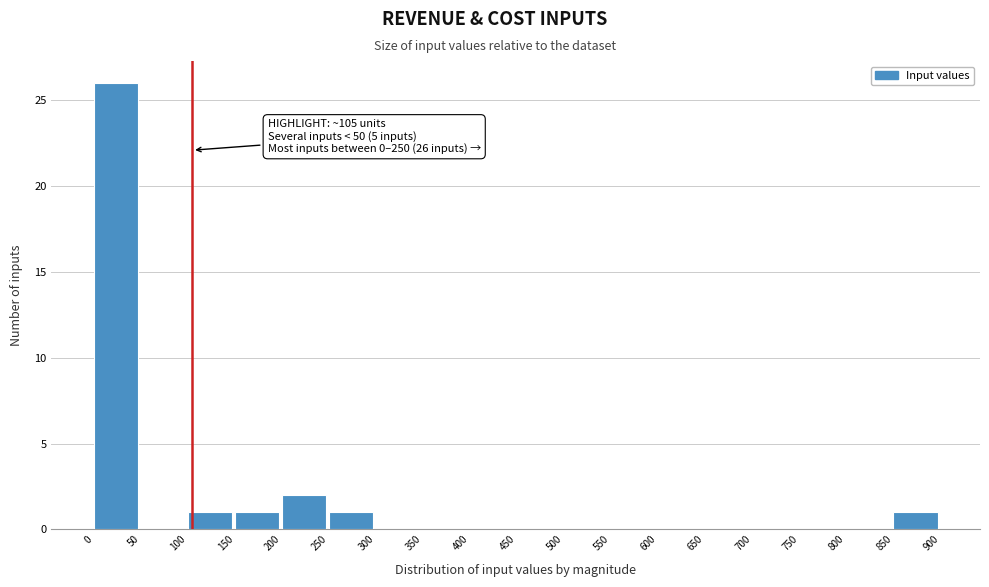

Over which range of the x-axis is the bar tallest?

0 to 50